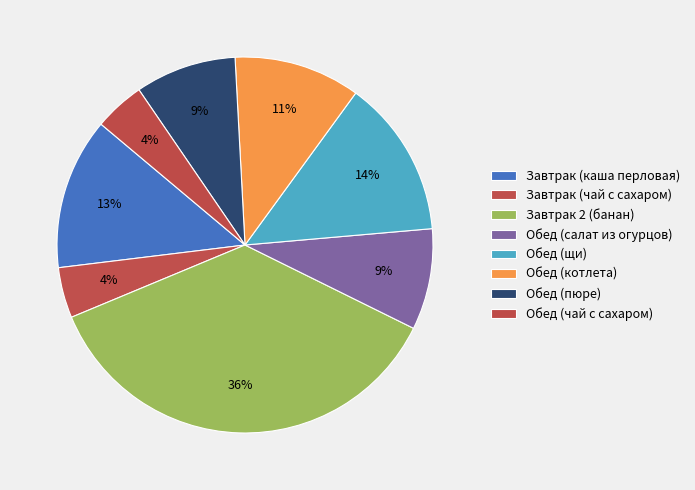

Count the number of slices in the pie.

8